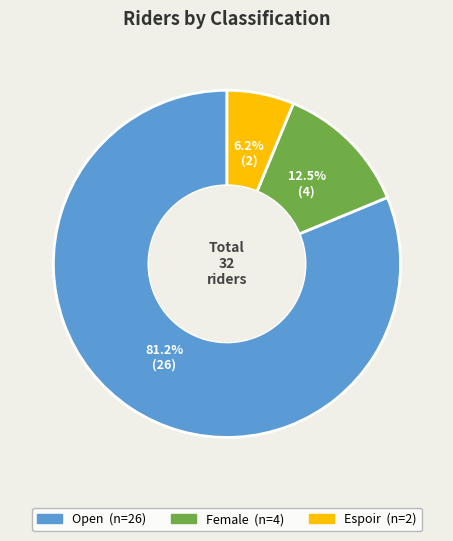

How many segments does this pie chart have?

3